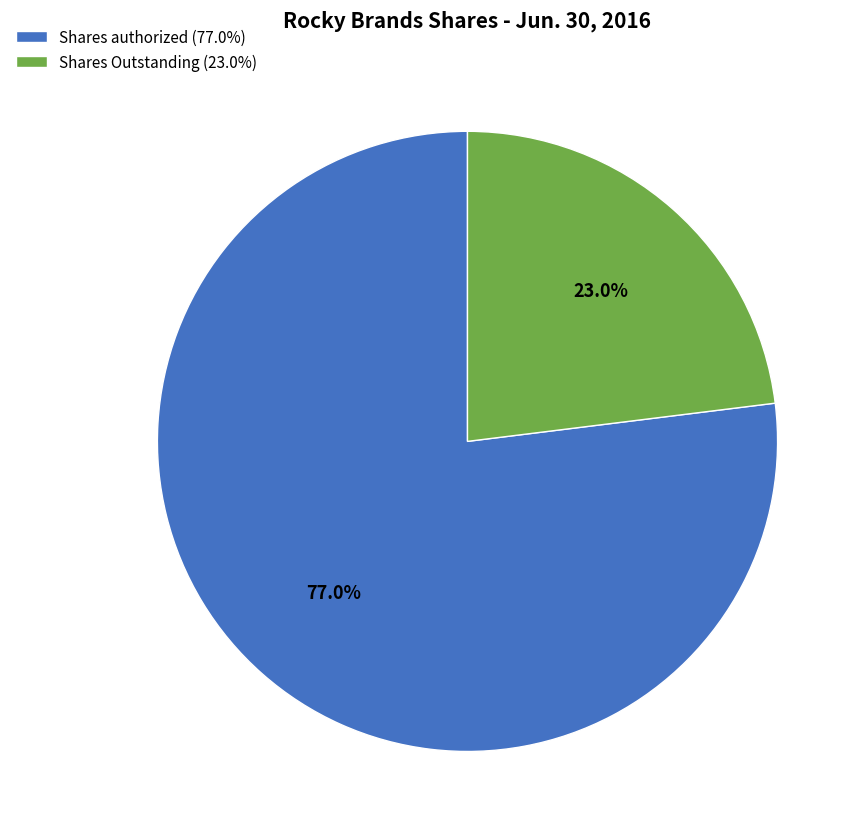

How many slices are in this pie chart?

2